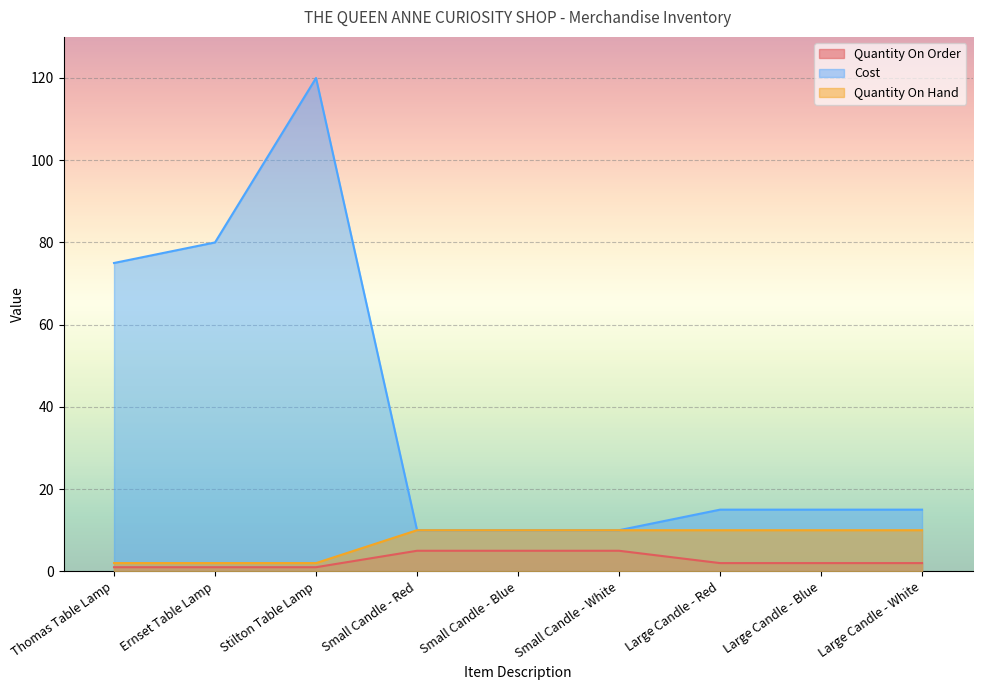

What is the sum of all Cost values?

350